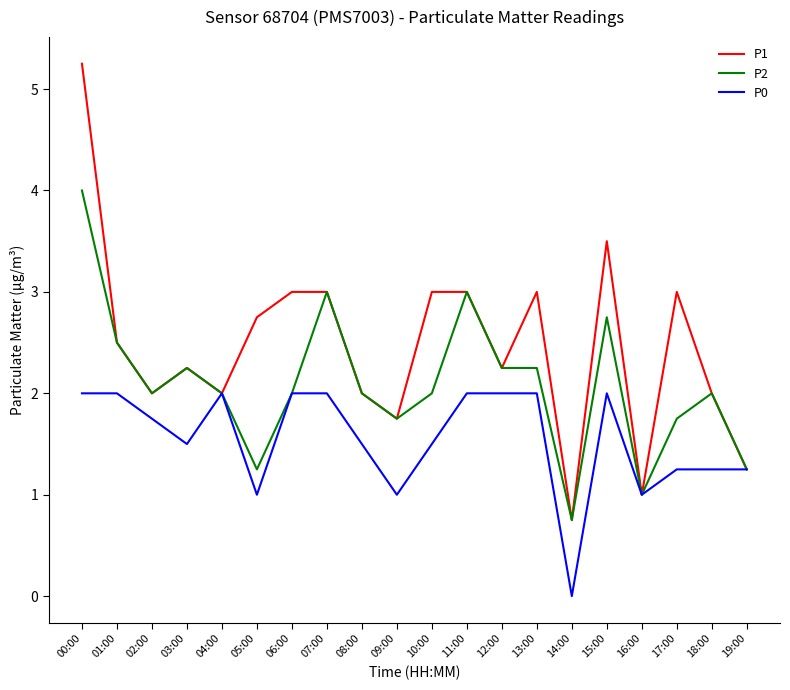

The P0 series shows 2.0 at 13:00. True or false?

True